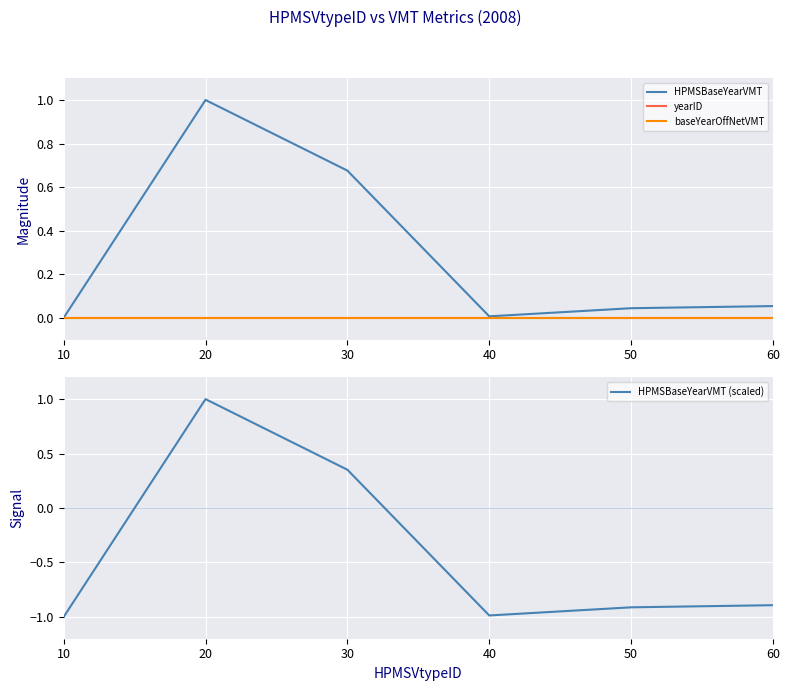

How many intersections are there between HPMSBaseYearVMT (scaled) and baseYearOffNetVMT?

2